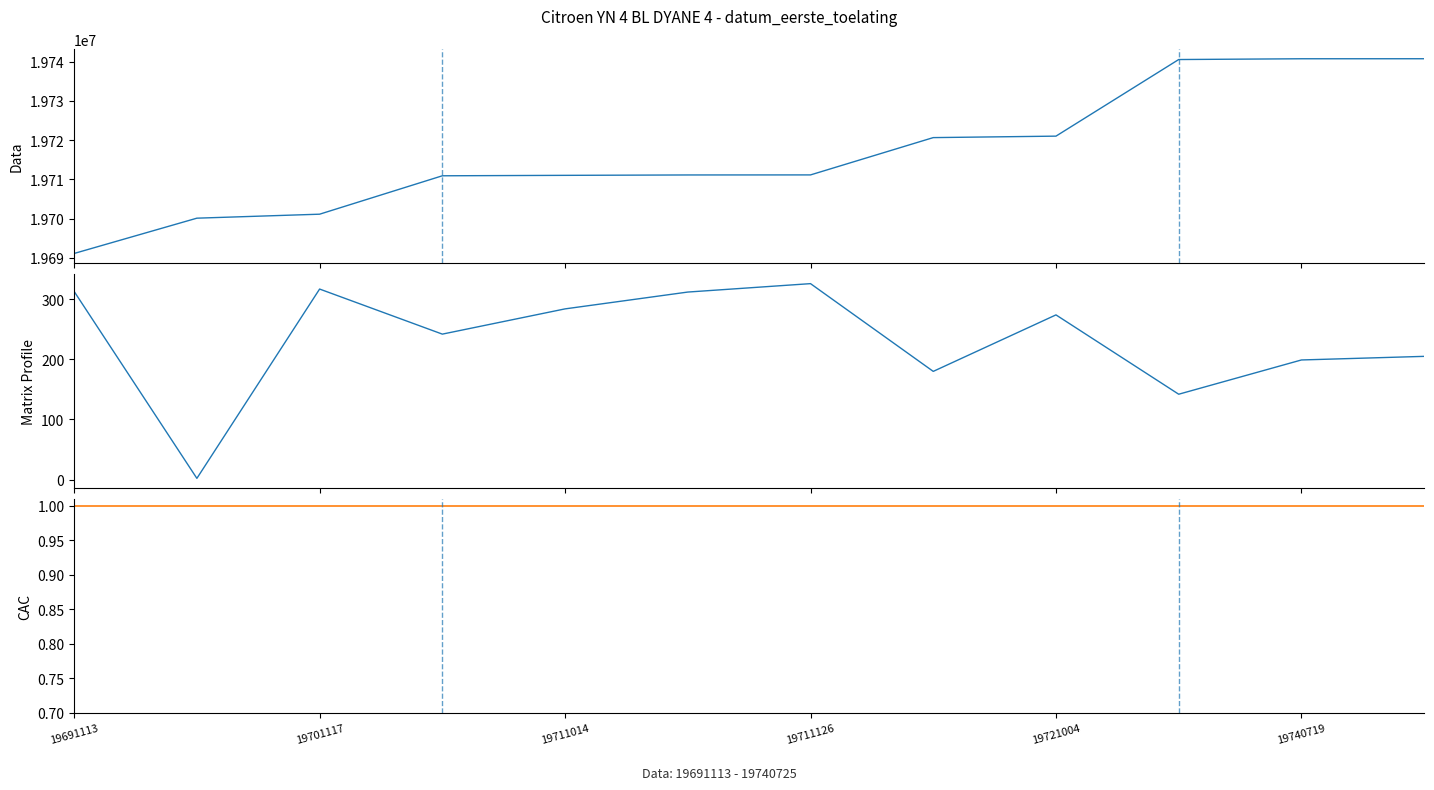

How many lines are shown in the chart?

3